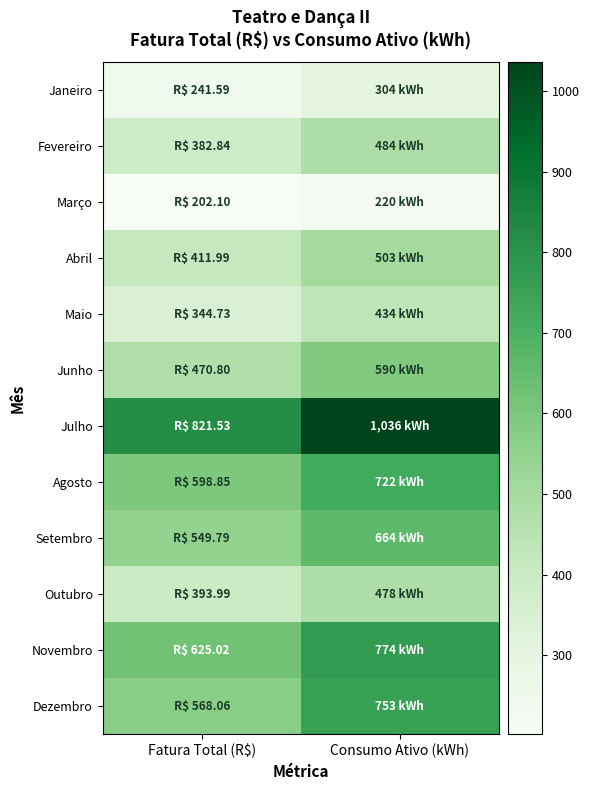

At how many categories does at least one series exceed 780?

2